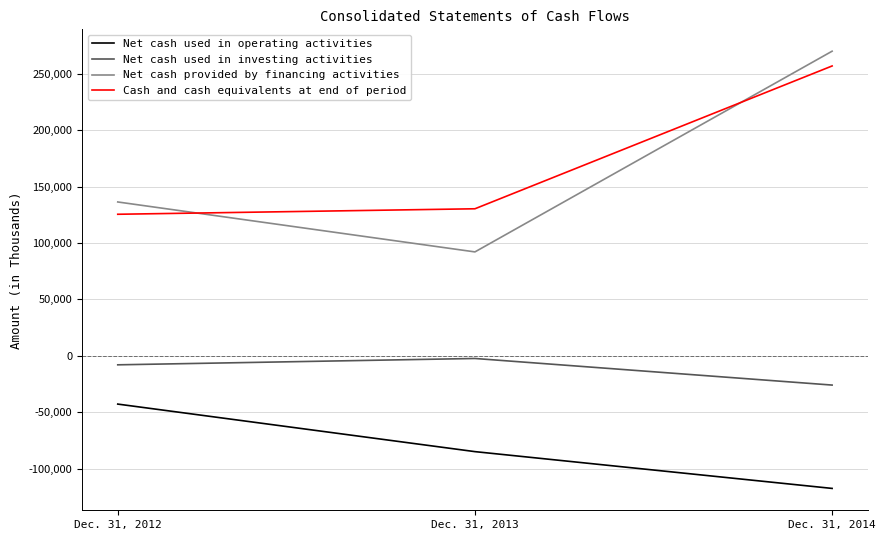

How many Net cash used in operating activities values are between -117485 and -42757?

3